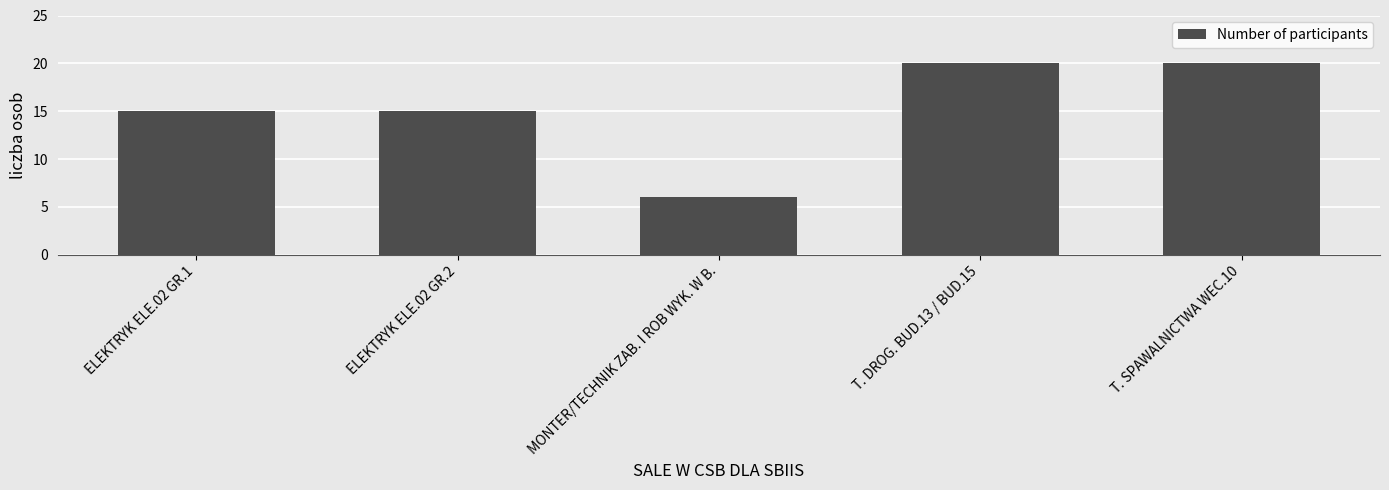

What is the difference between the maximum and minimum values?

14